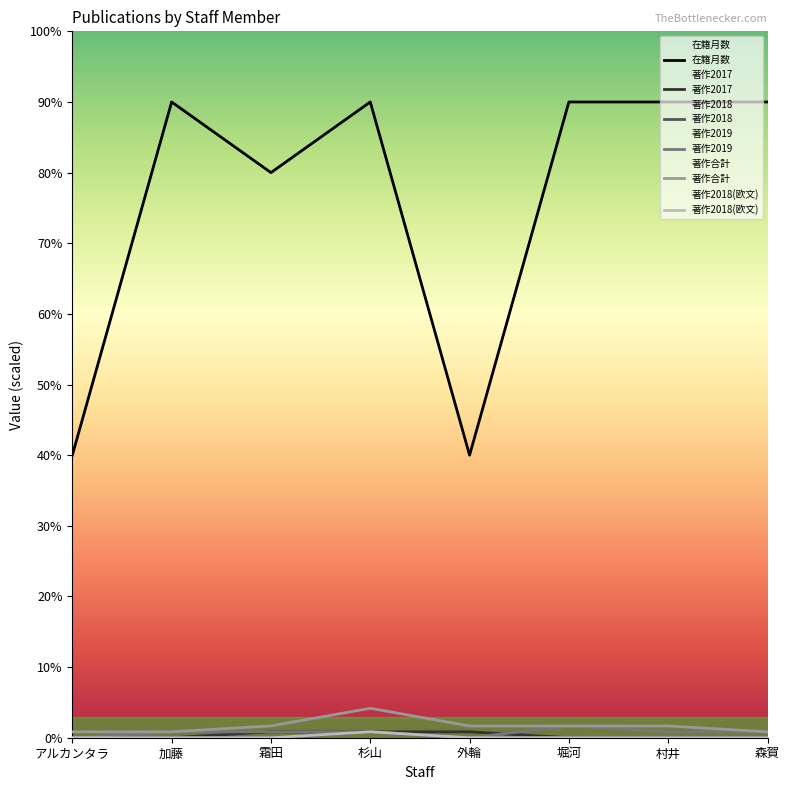

How many values in the 在籍月数 series are below 90?

3